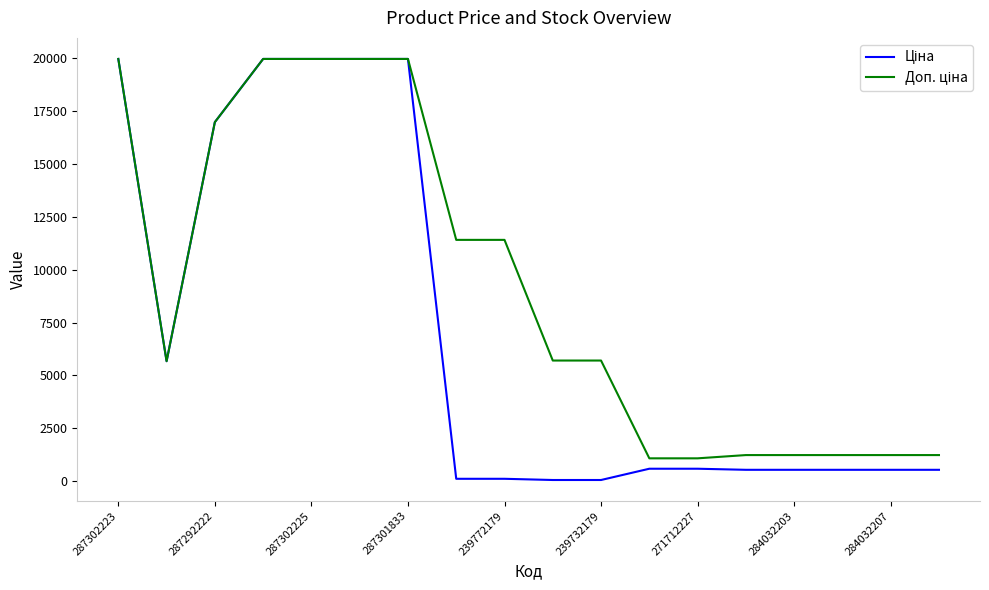

Is this an area chart (filled region under the line)?

No